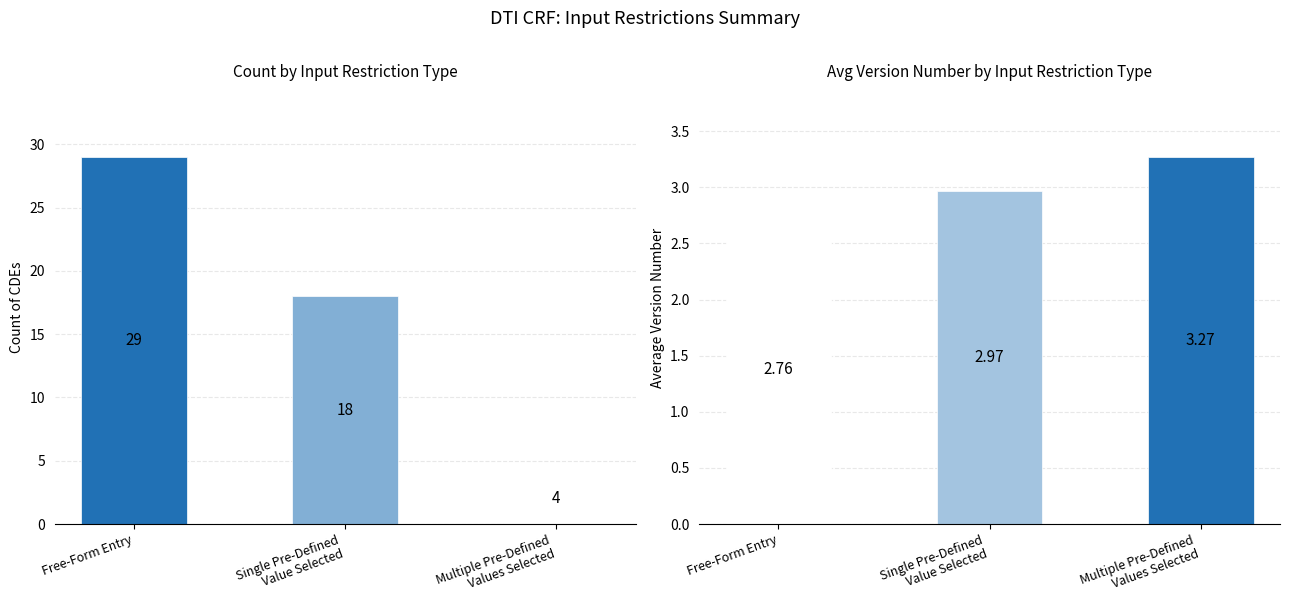

At which category is the sum across all series the highest?

Free-Form Entry